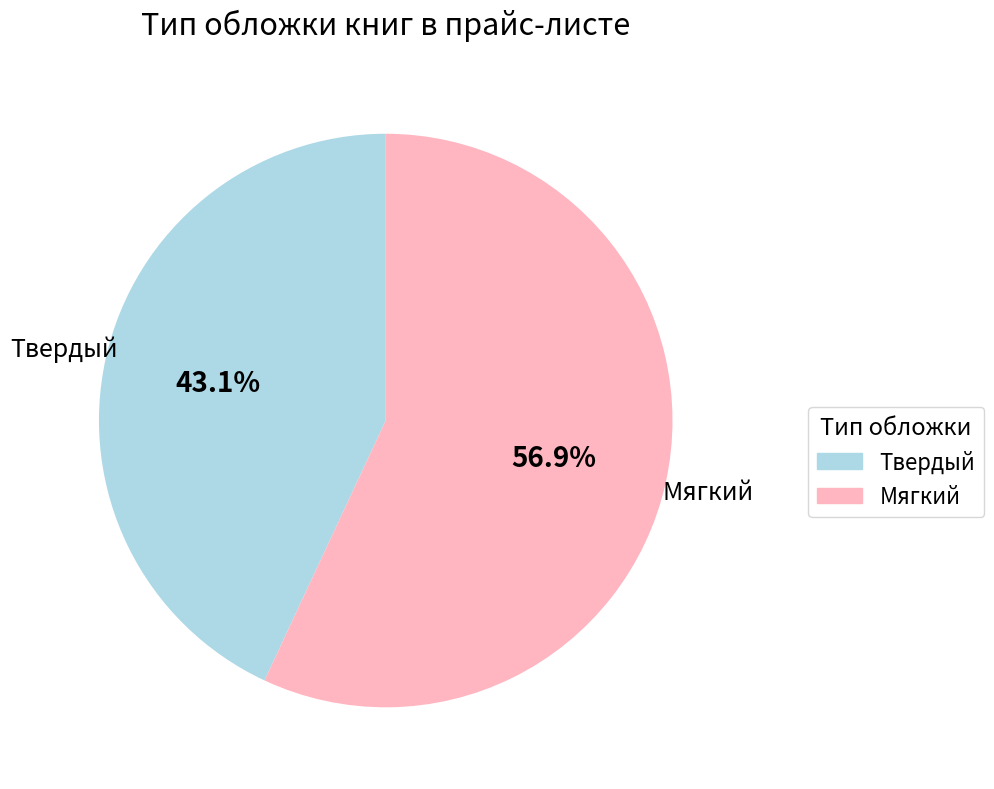

Which slice is the largest?

Мягкий